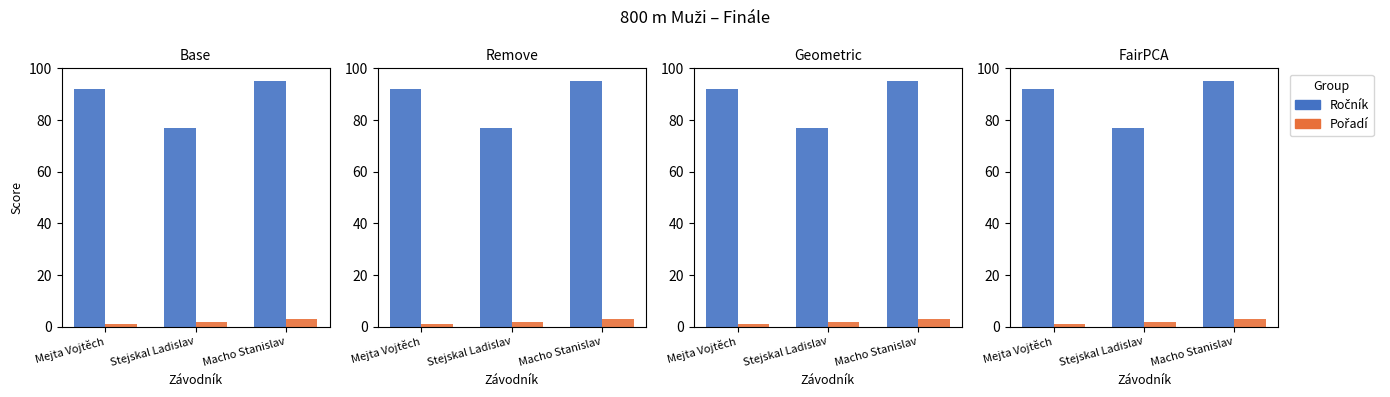

What is the average value of the Ročník series?

88